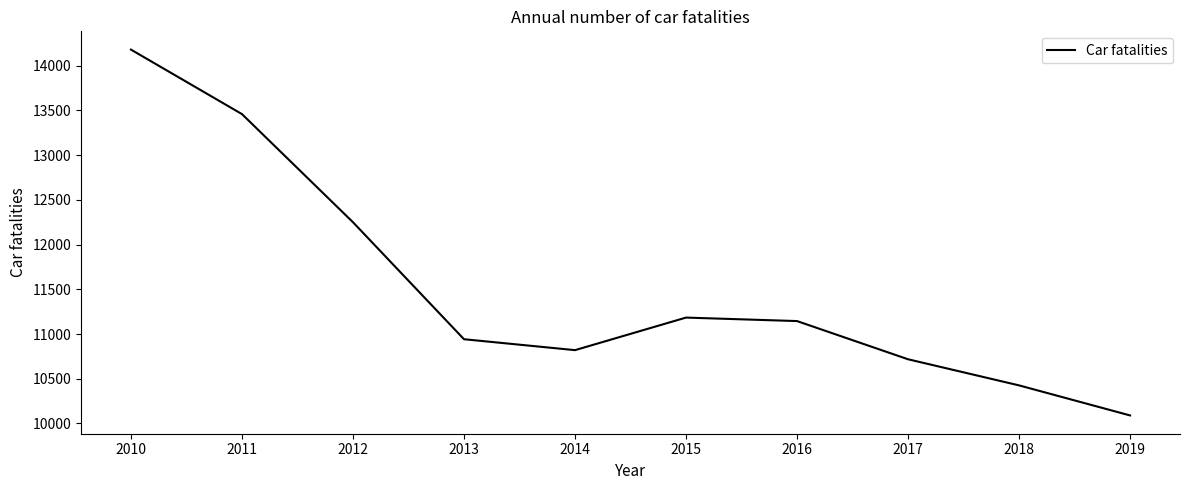

What is the maximum value shown in the chart?

14180